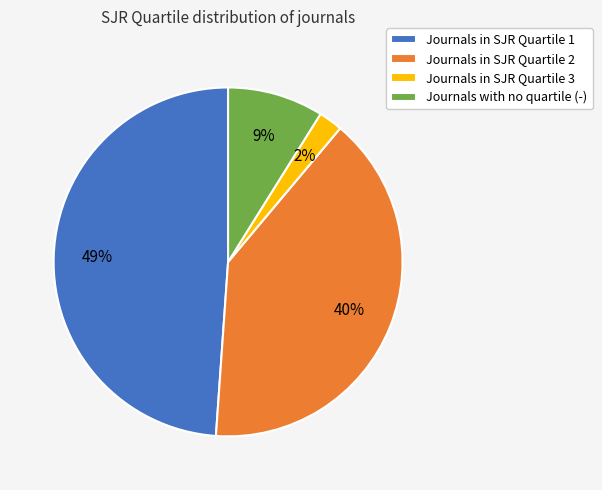

Do Journals with no quartile (-) and Journals in SJR Quartile 1 together represent more than half of the pie?

Yes